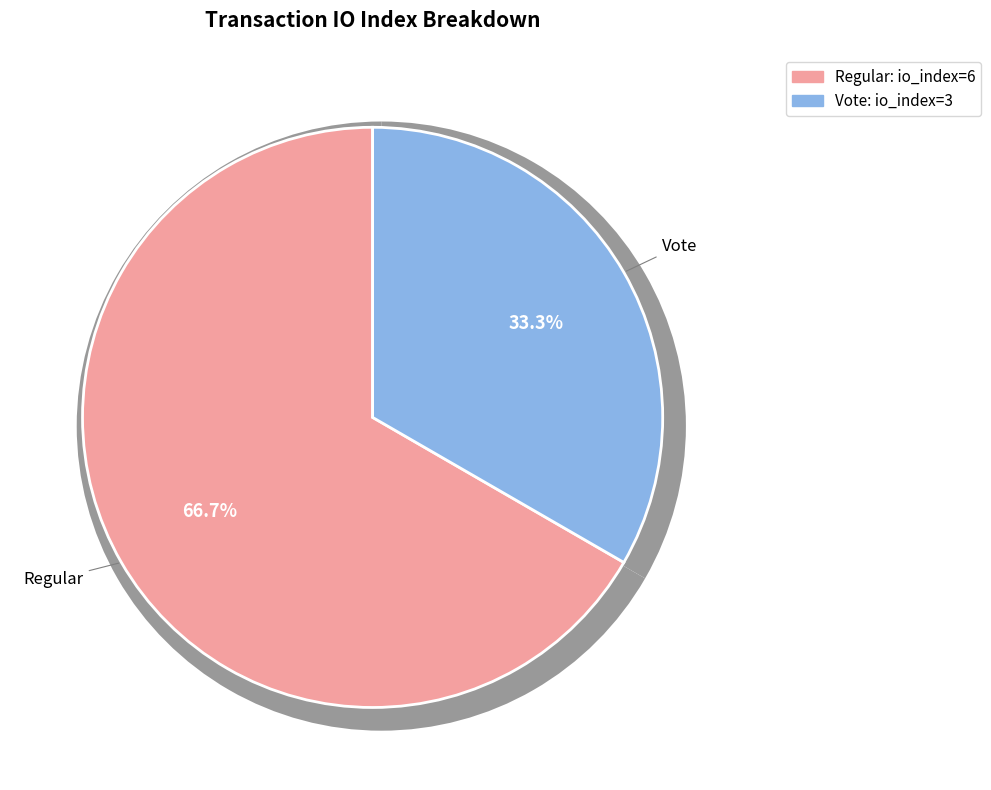

Rank the categories by value from lowest to highest.

Vote (io_index=3), Regular (io_index=6)